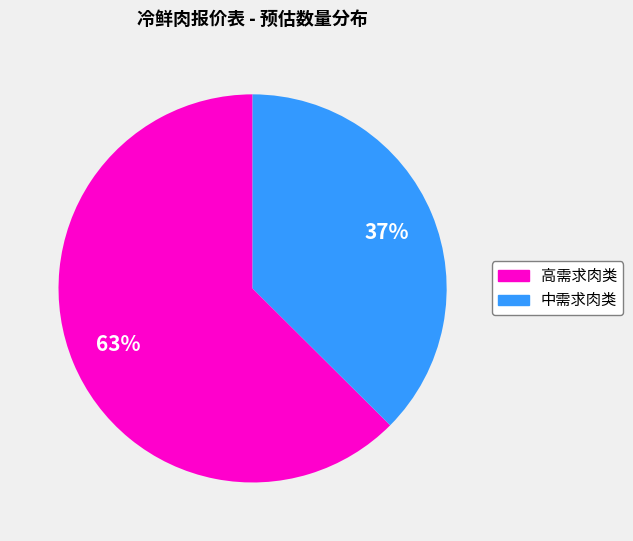

Is there any slice that represents more than half of the pie?

Yes